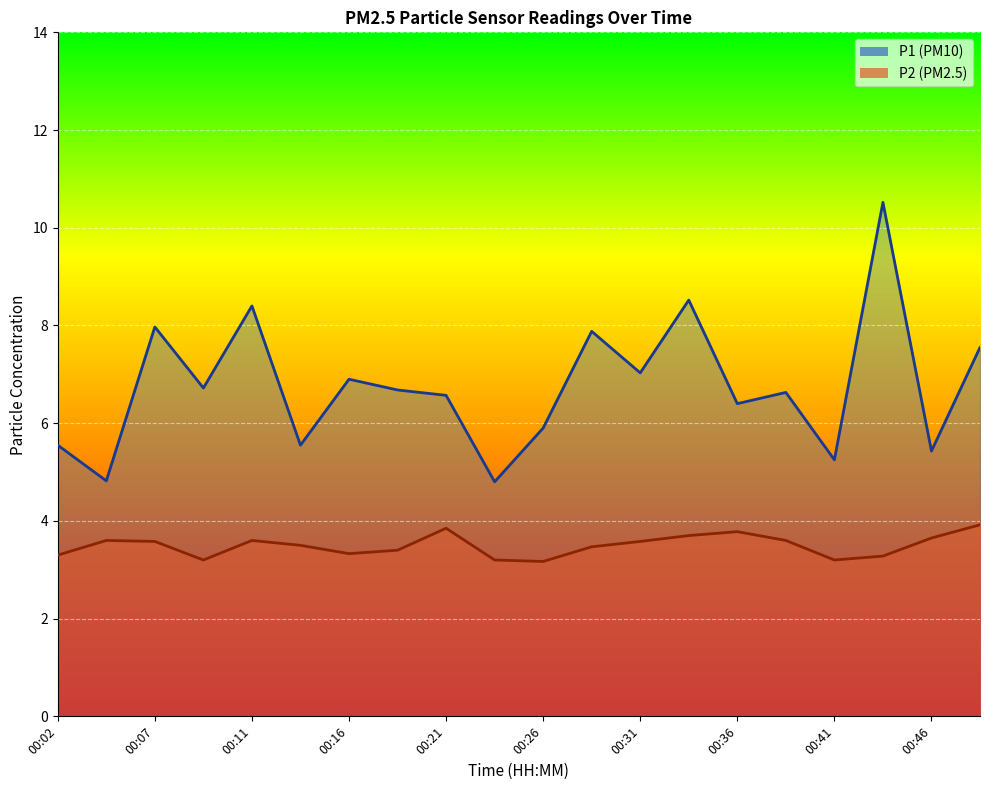

Rank the series at 00:02 from highest to lowest value.

P1 line, P2 line